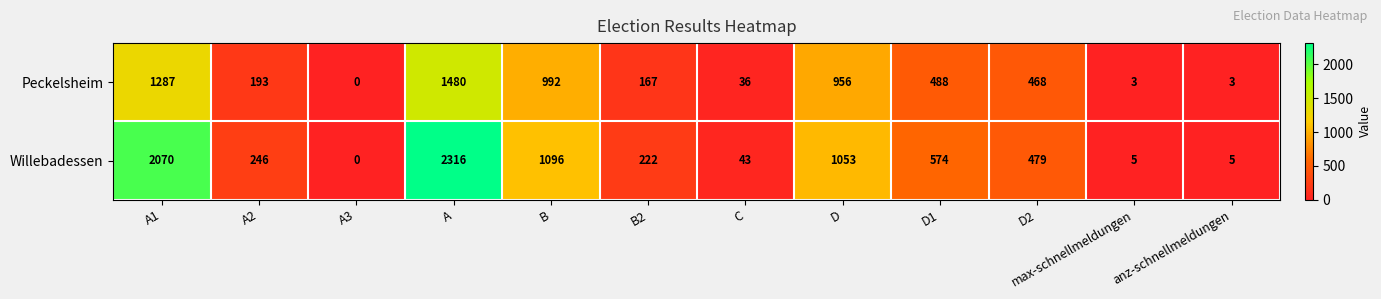

What is the spread (max minus min) of values at D2?

11